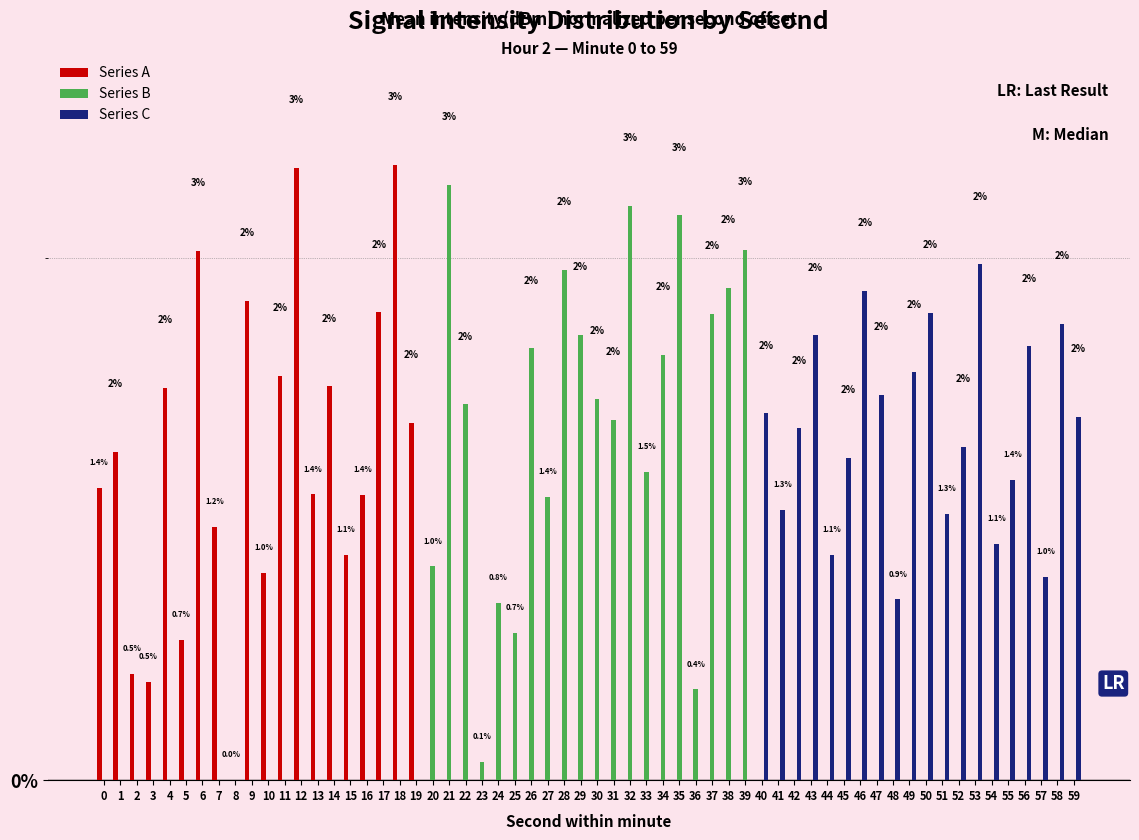

At which category is the sum across all series the highest?

18